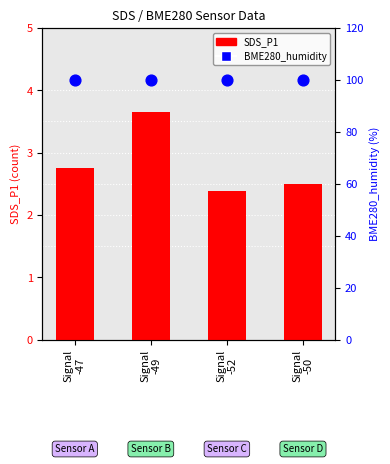

Which series has the largest total across all categories?

BME280_humidity